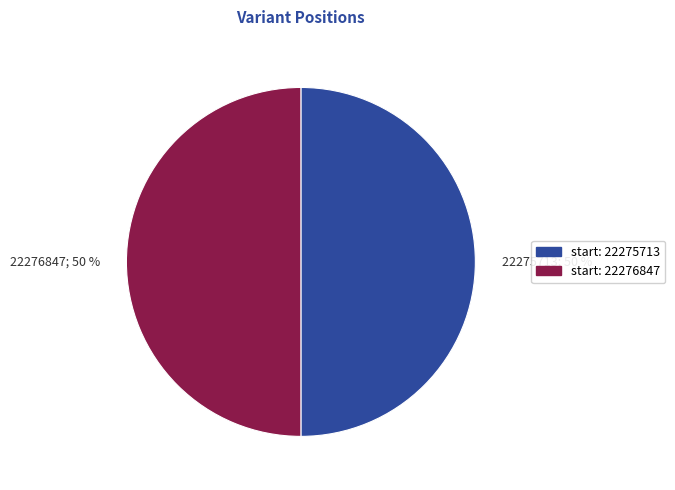

The 22275713 slice represents 50% of the pie. True or false?

True